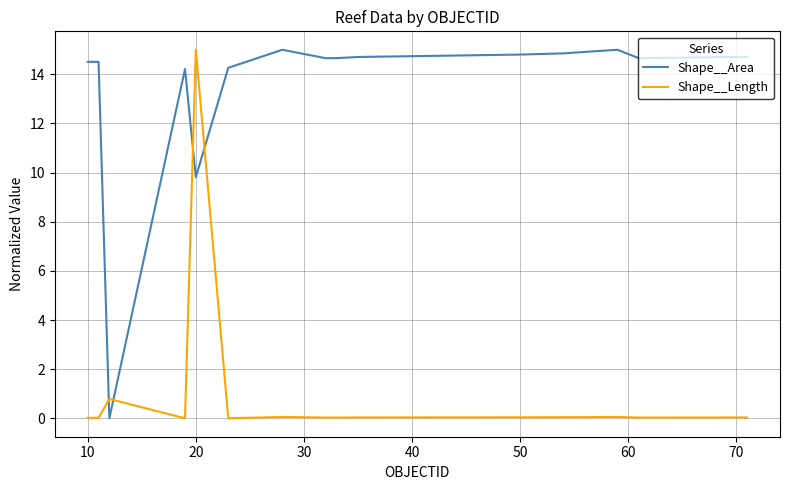

After their last crossing, which series has the higher values: Shape__Length or Shape__Area?

Shape__Area